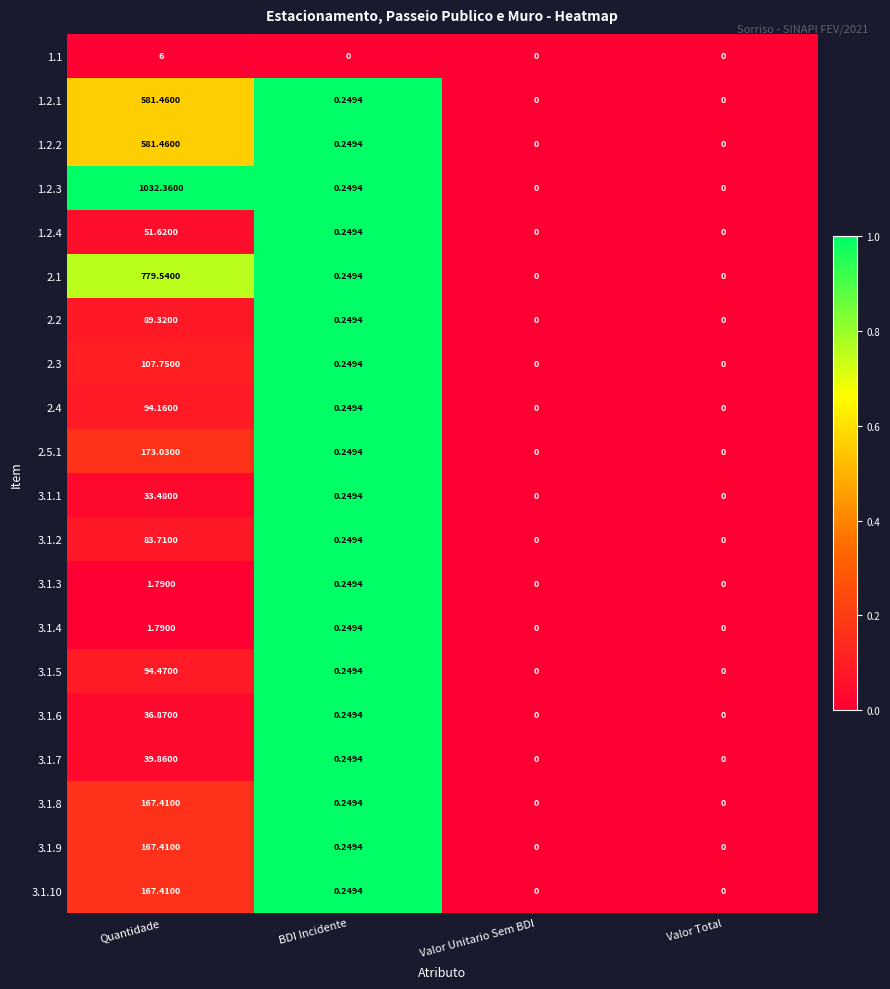

Is the value of 3.1.2 at Valor Unitario Sem BDI greater than the value of 2.5.1 at BDI Incidente?

No